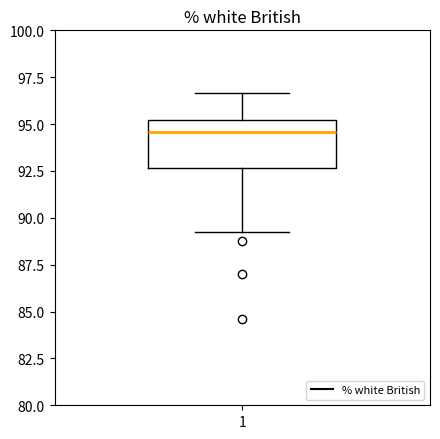

Read this box plot against the y-axis: the position of the median line, the range covered by the box, and the ends of both whiskers. The values are not printed on the chart, so give them approximately, as read against the axis.

median 94.5, box 92.5 to 95.0, whiskers 89.5 to 96.5